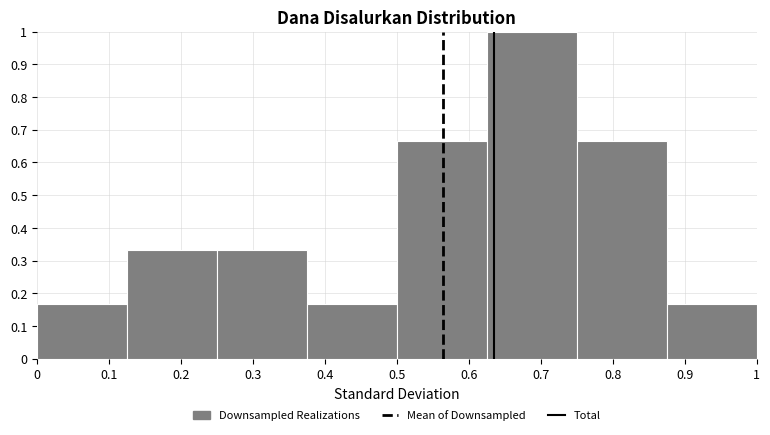

Reading left to right, list every bar in this chart as the range it spans on the x-axis followed by its height. Neither the bar edges nor the heights are printed on the chart, so give them approximately, as read against the axes.

0.000 to 0.125: 0.17
0.125 to 0.250: 0.33
0.250 to 0.375: 0.33
0.375 to 0.500: 0.17
0.500 to 0.625: 0.67
0.625 to 0.750: 1.00
0.750 to 0.875: 0.67
0.875 to 1.000: 0.17